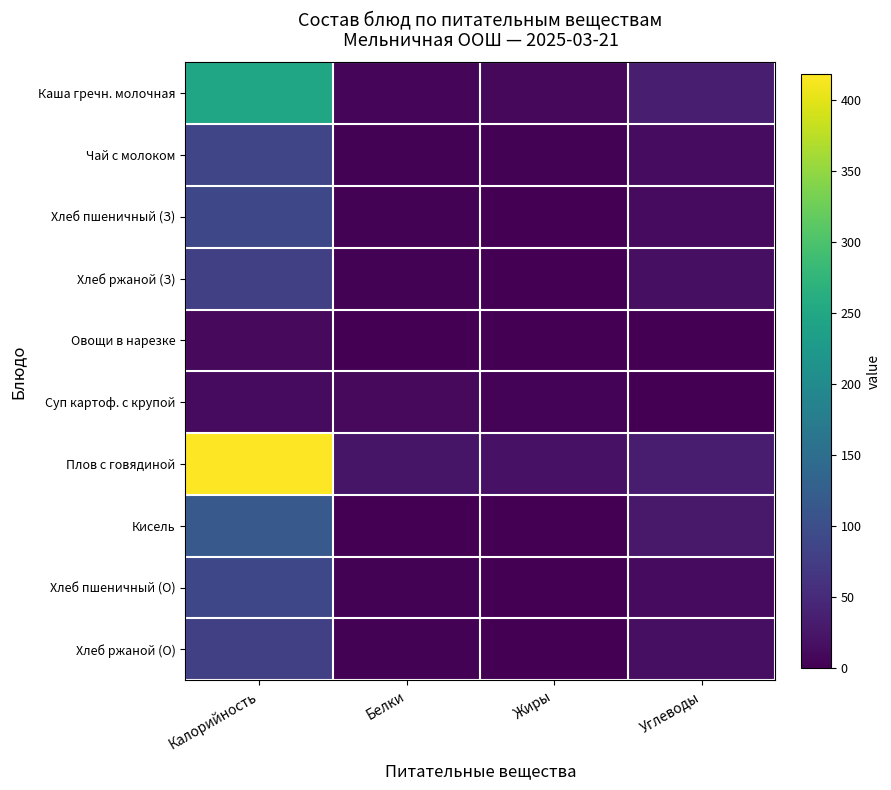

Which series changed the most between Белки and Жиры?

Суп картоф. с крупой